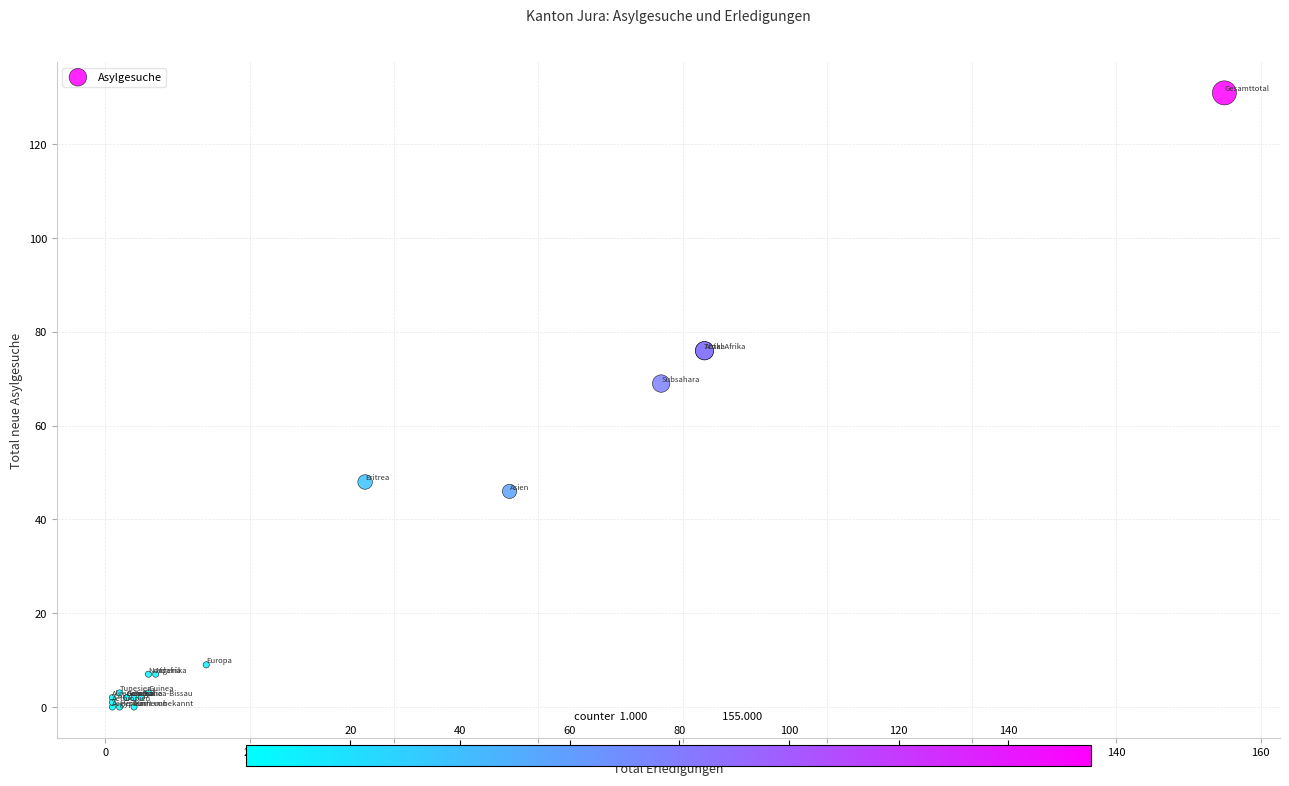

What Y value in the scatter plot is closest to 65?

69